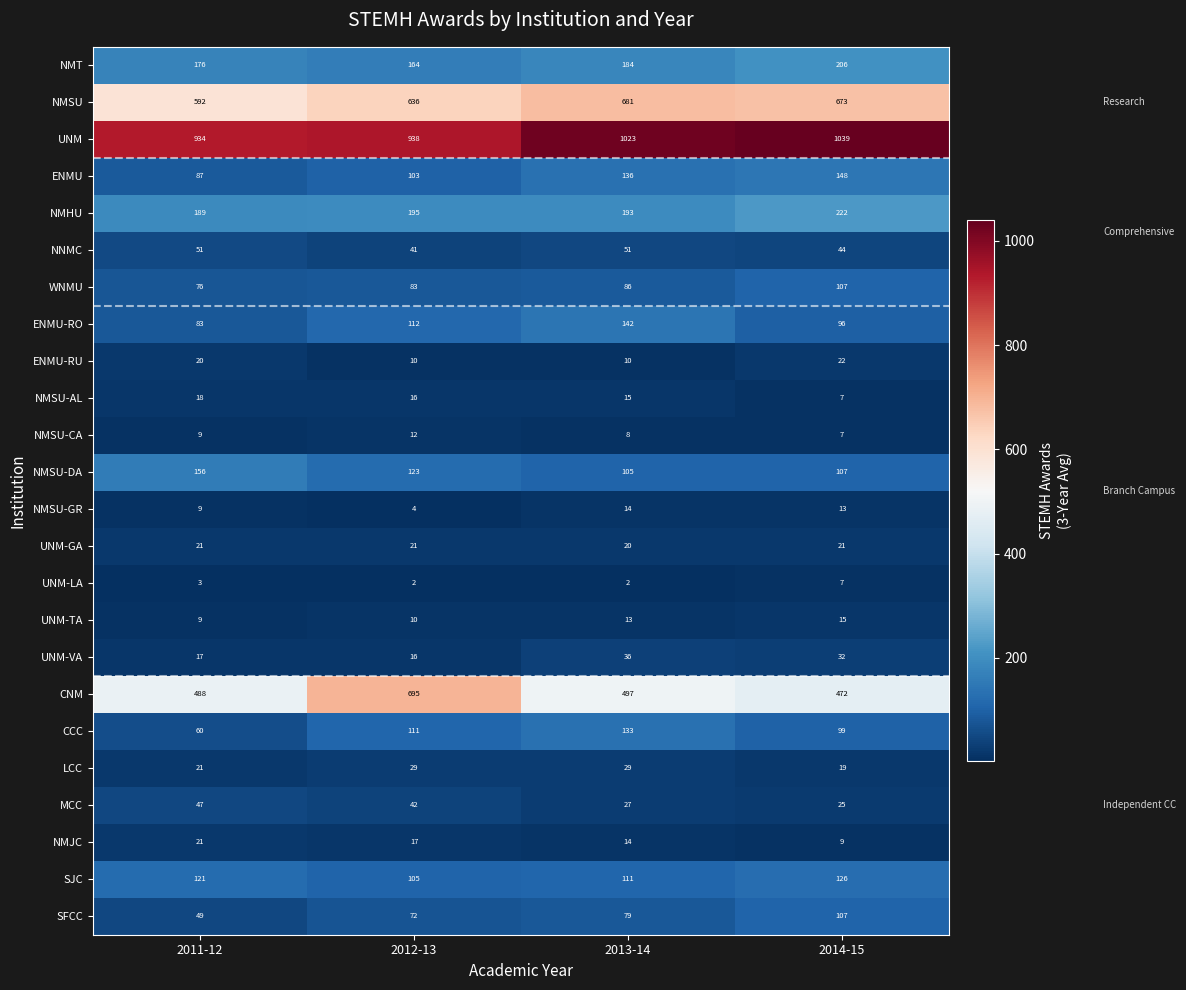

At which category is the sum across all series the highest?

2014-15